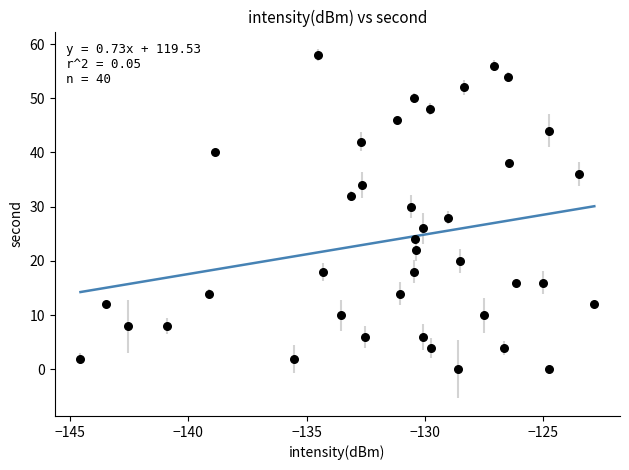

How many points are shown in the scatter plot?

40